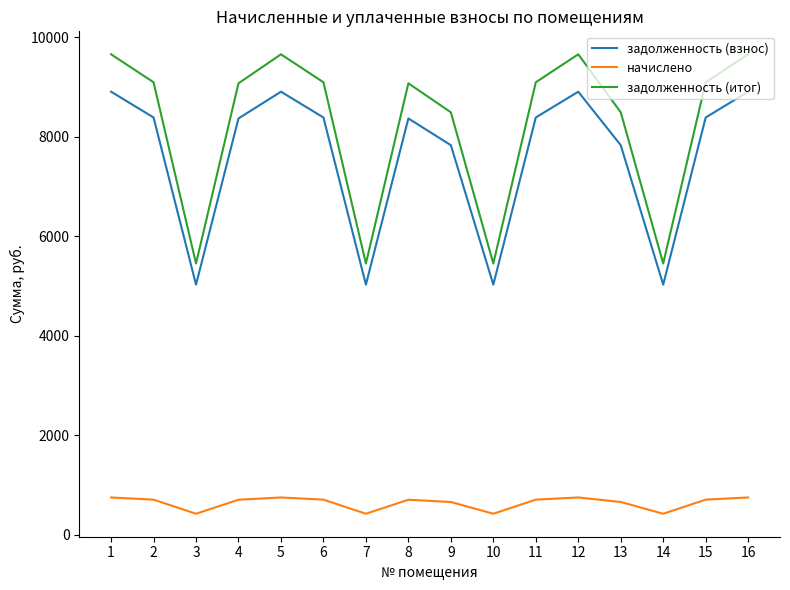

Rank the series at 15 from highest to lowest value.

задолженность (итог), задолженность (взнос), начислено